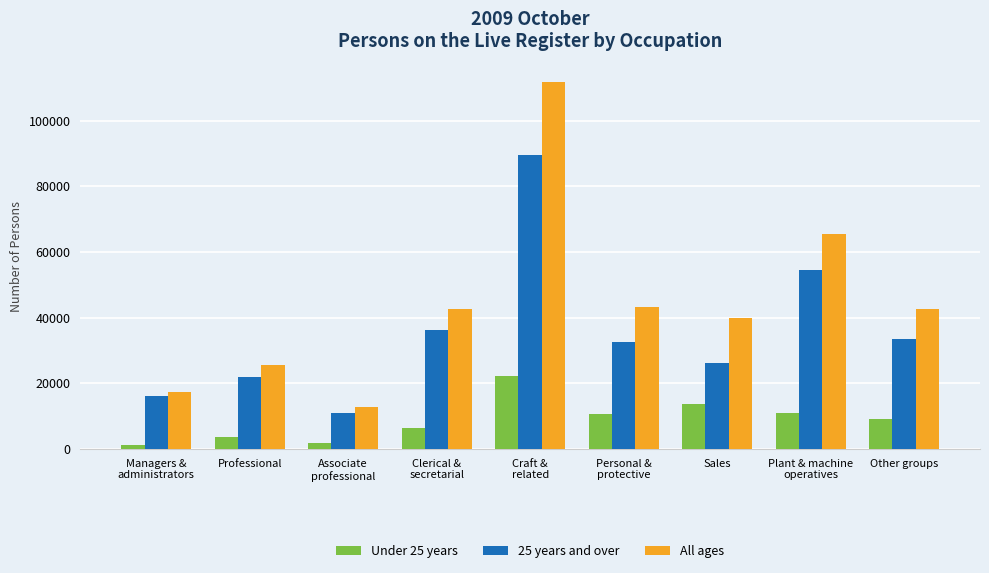

Which series has the largest range (max minus min)?

All ages